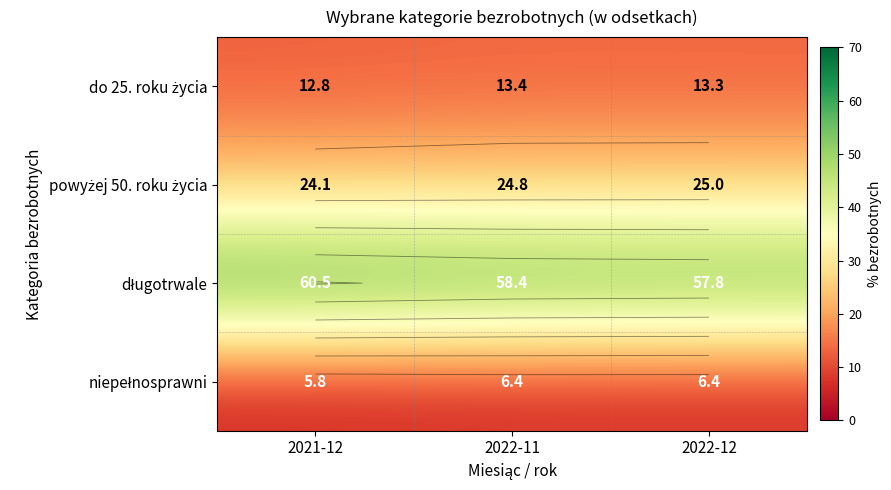

What is the difference between the maximum and minimum values in the długotrwale series?

2.7